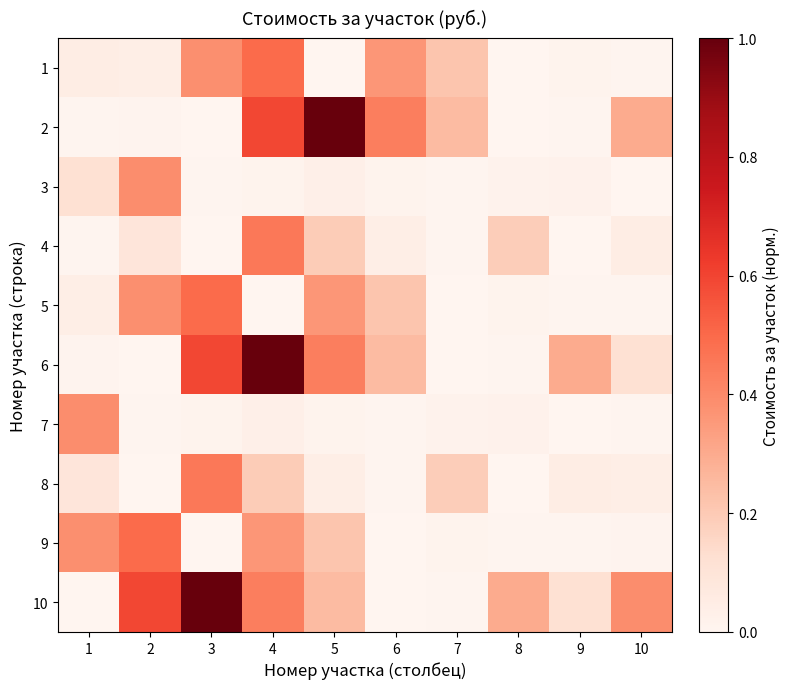

Reading left to right, extract all data points from this chart.

1: 1=0.0	2=0.0	3=0.4	4=0.5	5=0.0	6=0.4	7=0.2	8=0.0	9=0.0	10=0.0
2: 1=0.0	2=0.0	3=0.0	4=0.6	5=1.0	6=0.4	7=0.2	8=0.0	9=0.0	10=0.3
3: 1=0.1	2=0.4	3=0.0	4=0.0	5=0.0	6=0.0	7=0.0	8=0.0	9=0.0	10=0.0
4: 1=0.0	2=0.1	3=0.0	4=0.5	5=0.2	6=0.0	7=0.0	8=0.2	9=0.0	10=0.0
5: 1=0.0	2=0.4	3=0.5	4=0.0	5=0.4	6=0.2	7=0.0	8=0.0	9=0.0	10=0.0
6: 1=0.0	2=0.0	3=0.6	4=1.0	5=0.4	6=0.2	7=0.0	8=0.0	9=0.3	10=0.1
7: 1=0.4	2=0.0	3=0.0	4=0.0	5=0.0	6=0.0	7=0.0	8=0.0	9=0.0	10=0.0
8: 1=0.1	2=0.0	3=0.5	4=0.2	5=0.0	6=0.0	7=0.2	8=0.0	9=0.0	10=0.0
9: 1=0.4	2=0.5	3=0.0	4=0.4	5=0.2	6=0.0	7=0.0	8=0.0	9=0.0	10=0.0
10: 1=0.0	2=0.6	3=1.0	4=0.4	5=0.2	6=0.0	7=0.0	8=0.3	9=0.1	10=0.4